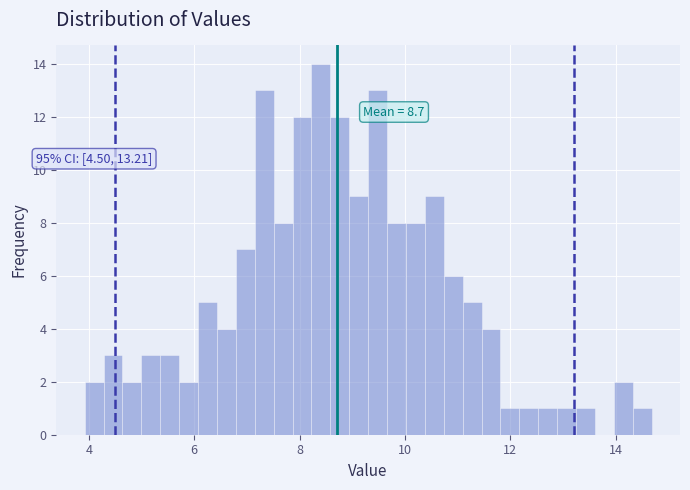

Around what value on the x-axis is the tallest bar? Give the approximate position of its centre, as read against the axis.

8.4